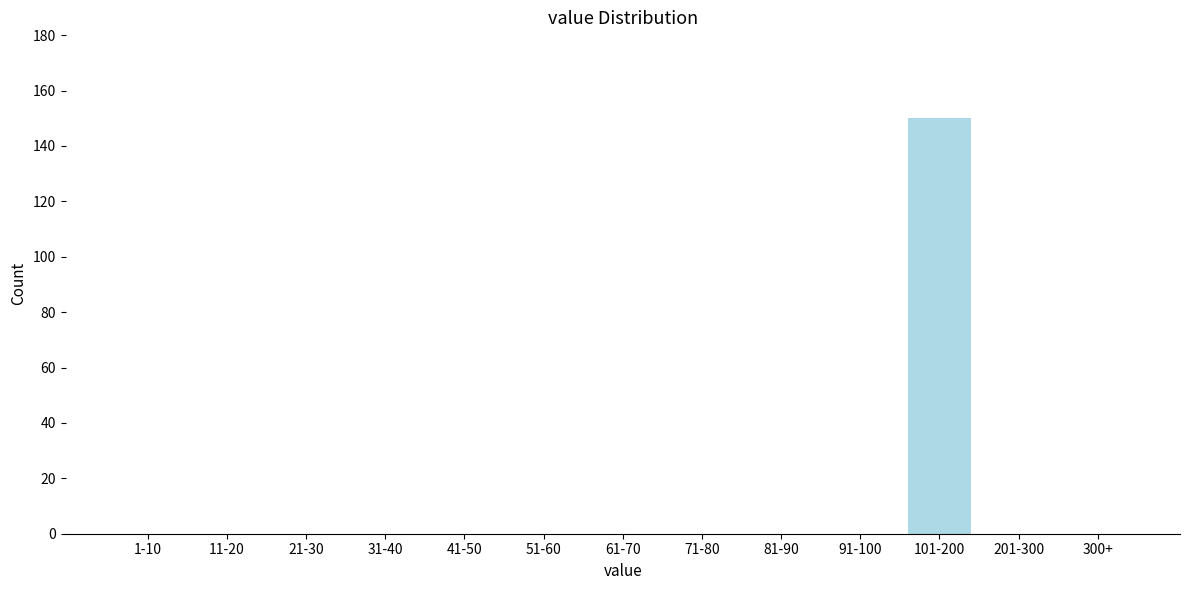

Reading left to right, what are all the values shown in this chart?

1-10=0	11-20=0	21-30=0	31-40=0	41-50=0	51-60=0	61-70=0	71-80=0	81-90=0	91-100=0	101-200=150	201-300=0	300+=0